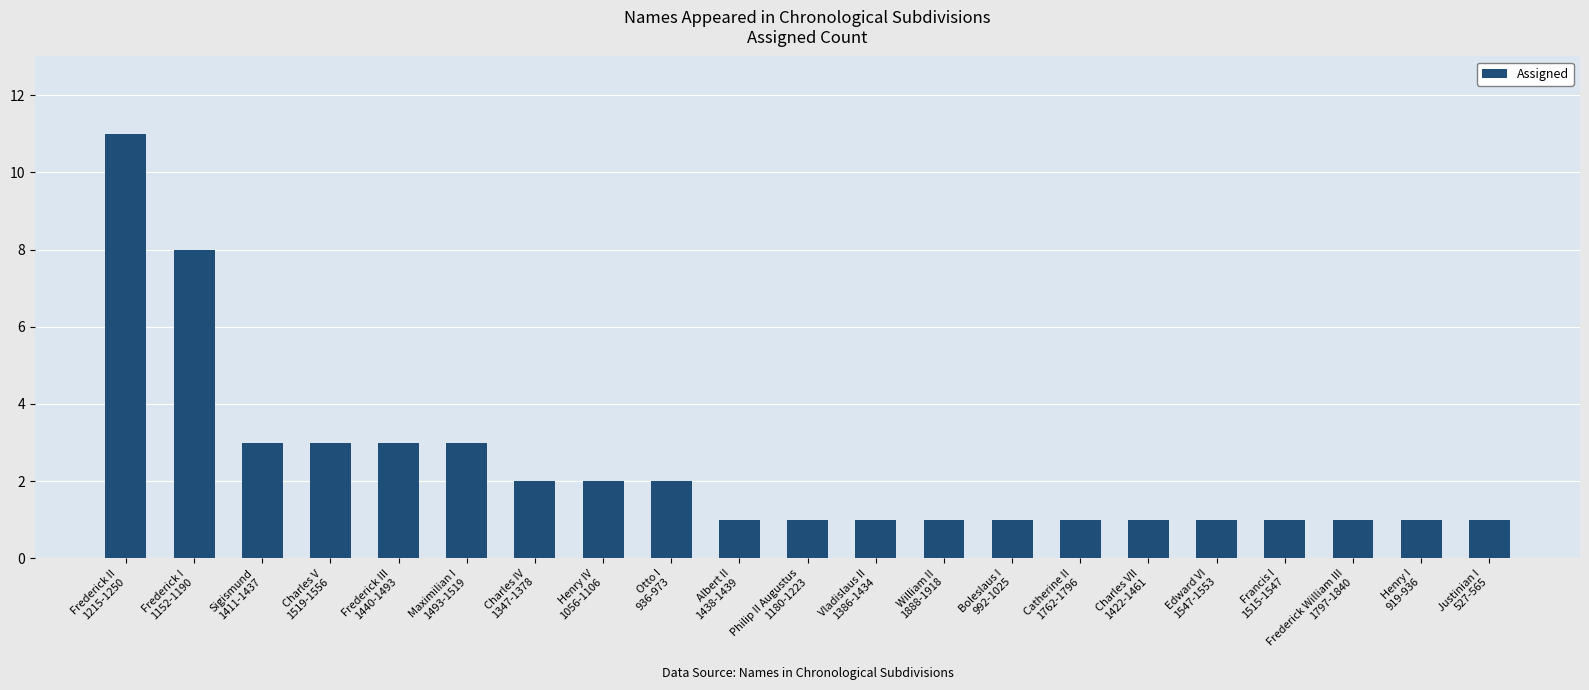

How many bars are there in total?

21